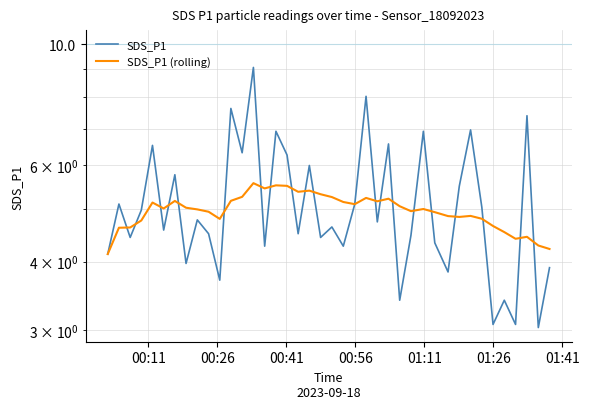

Count the number of data series in this chart.

2